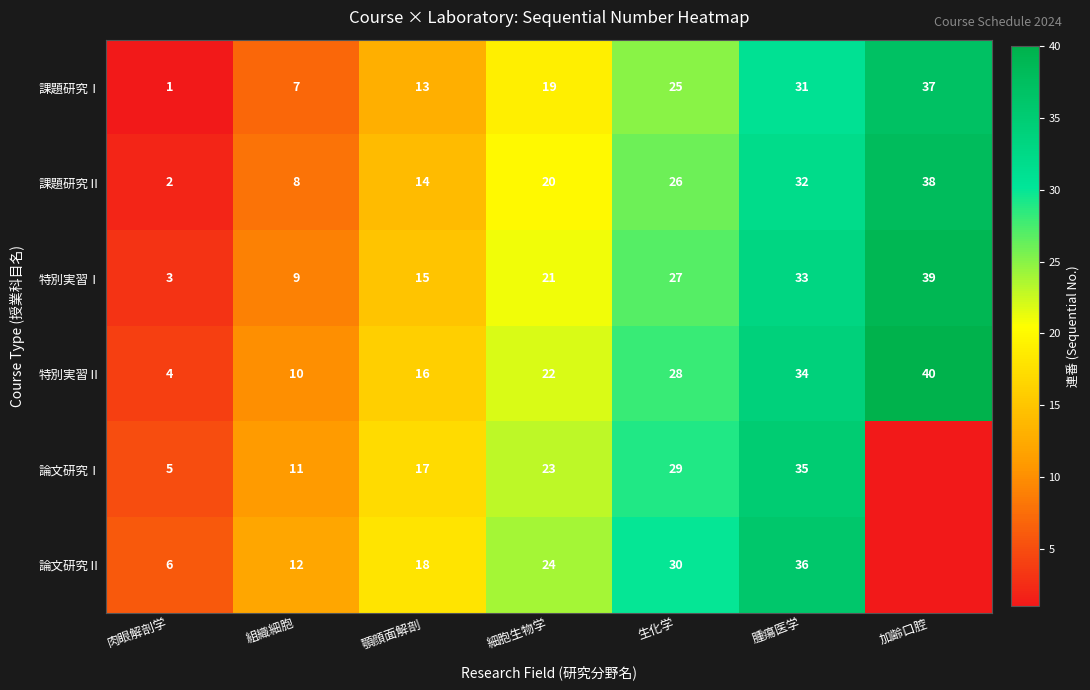

What is the highest value of the 課題研究Ⅰ series?

37